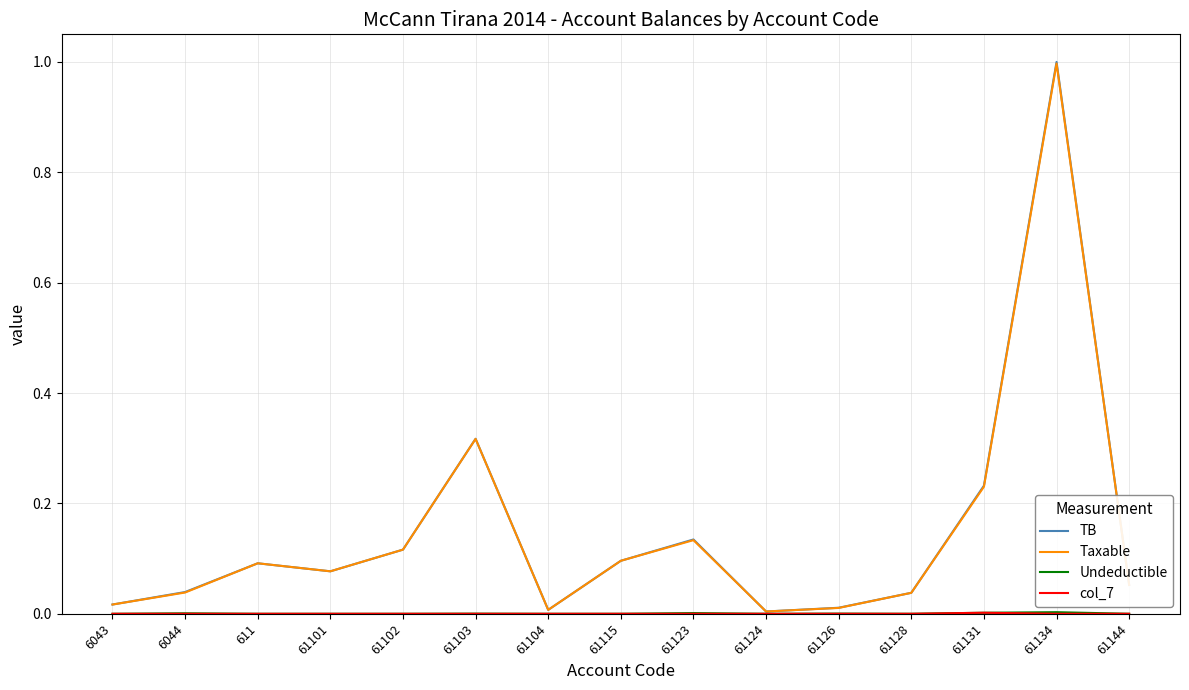

At which category is the sum across all series the highest?

61134